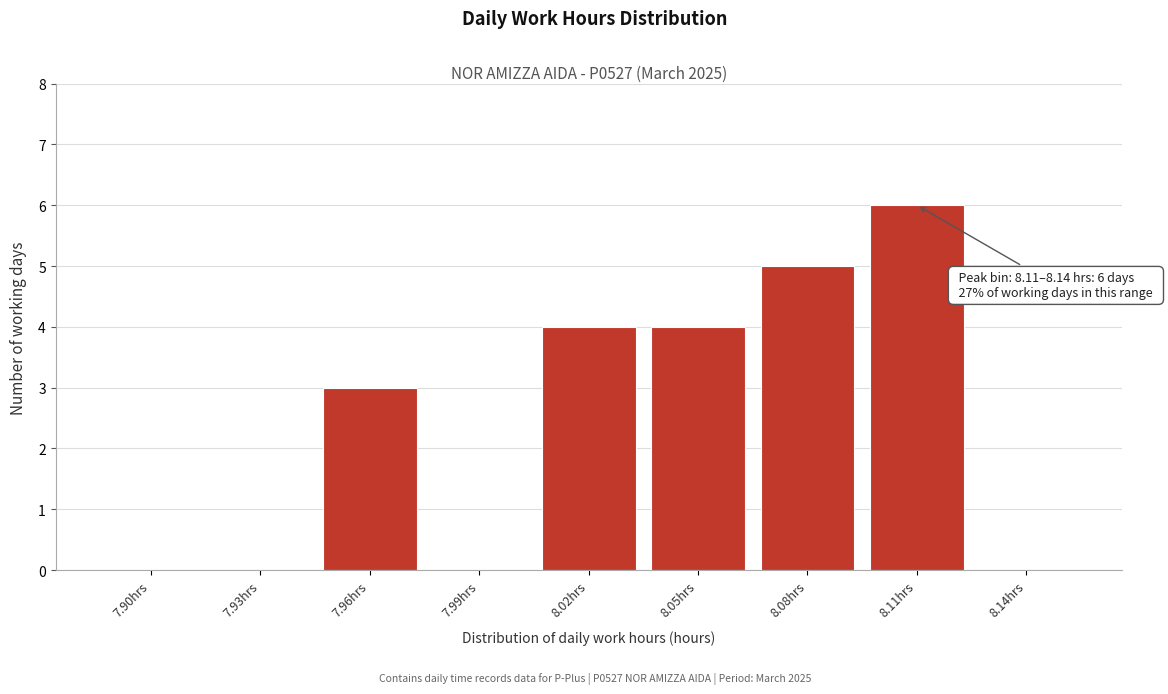

Reading left to right, list all the values displayed in this chart.

7.90hrs=0	7.93hrs=0	7.96hrs=3	7.99hrs=0	8.02hrs=4	8.05hrs=4	8.08hrs=5	8.11hrs=6	8.14hrs=0